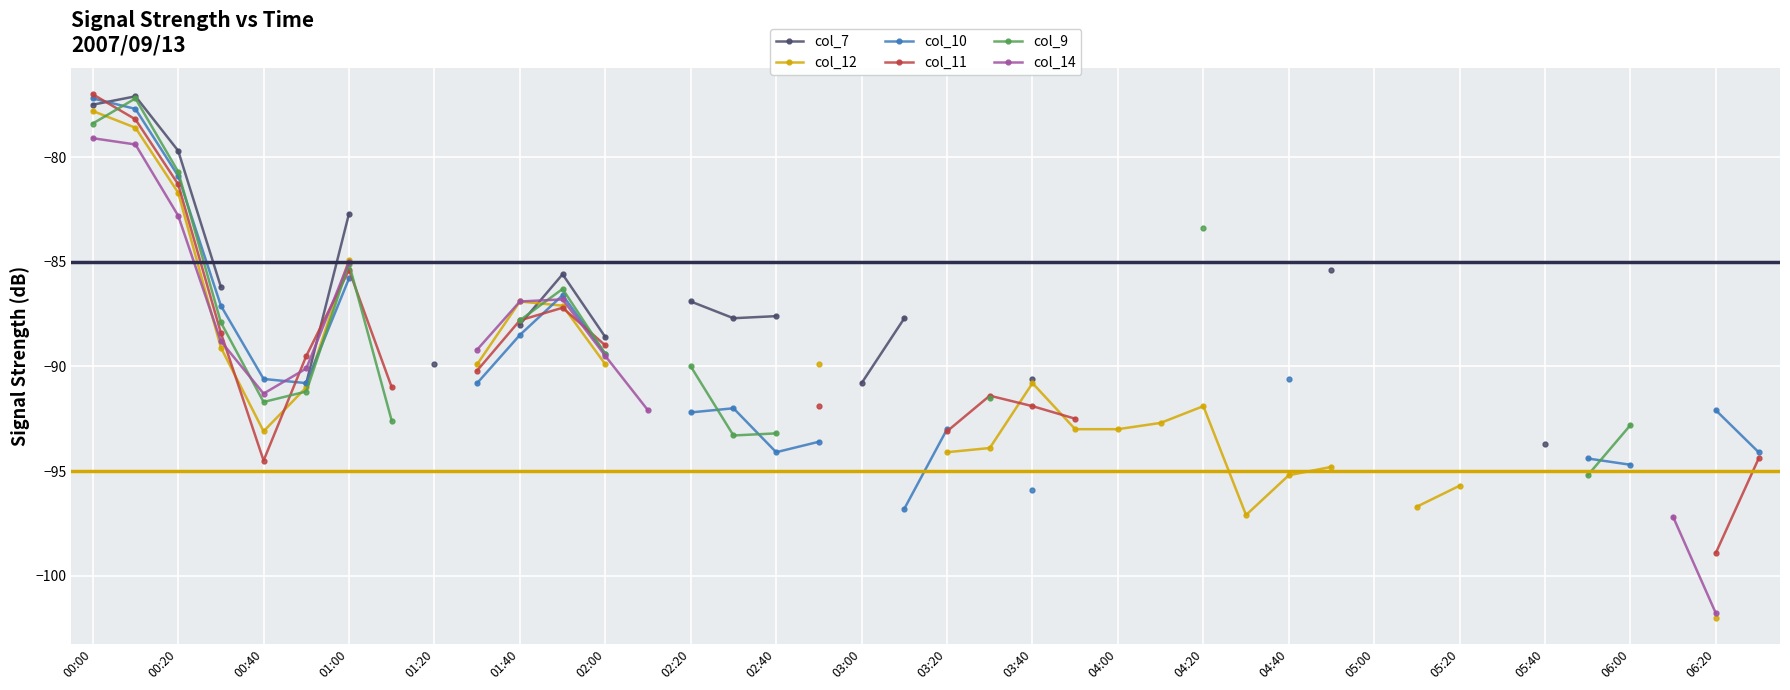

Count the number of categories in the chart.

40